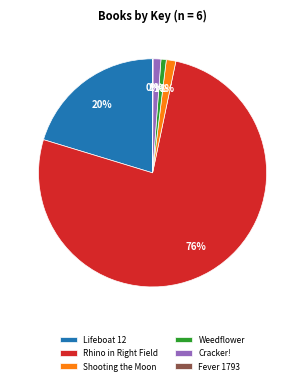

What percentage is the Cracker! slice, to the nearest percent?

1%